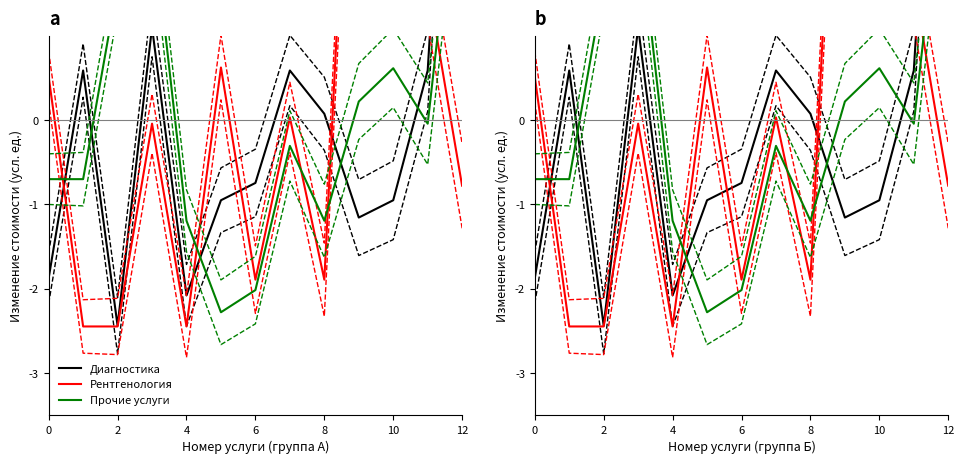

Reading left to right, extract all data points from this chart.

Диагностика: -1.9	0.6	-2.4	1.1	-2.1	-1.0	-0.7	0.6	0.1	-1.2	-1.0	0.6	7.2
Рентгенология: 0.5	-2.4	-2.4	-0.0	-2.4	0.6	-1.9	0.0	-1.9	6.2	2.9	1.6	-0.8
Прочие услуги: -0.7	-0.7	1.6	2.4	-1.2	-2.3	-2.0	-0.3	-1.2	0.2	0.6	-0.0	3.6